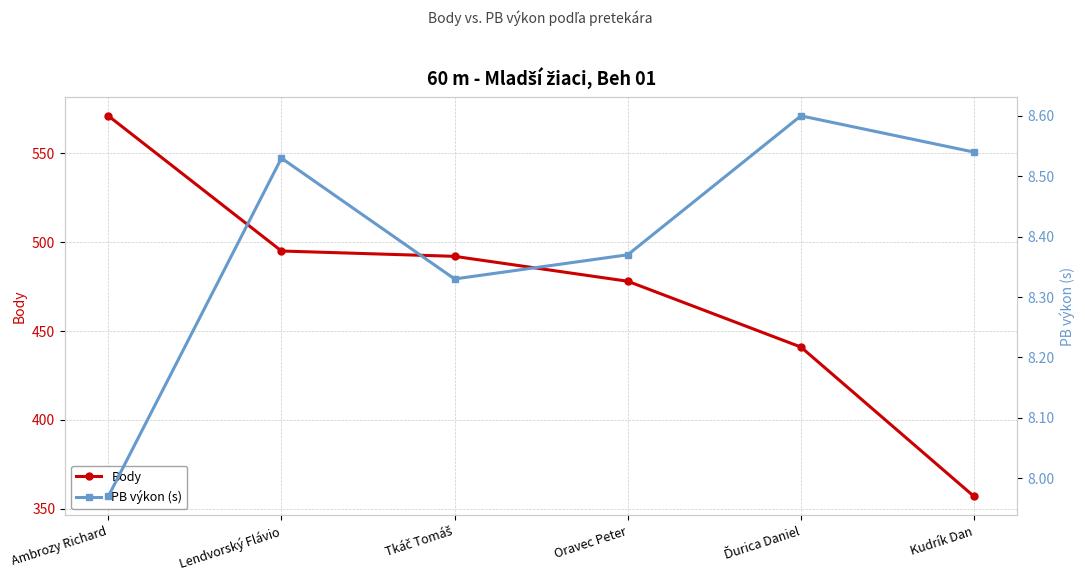

At which category does the chart reach its minimum across all series?

Ambrozy Richard